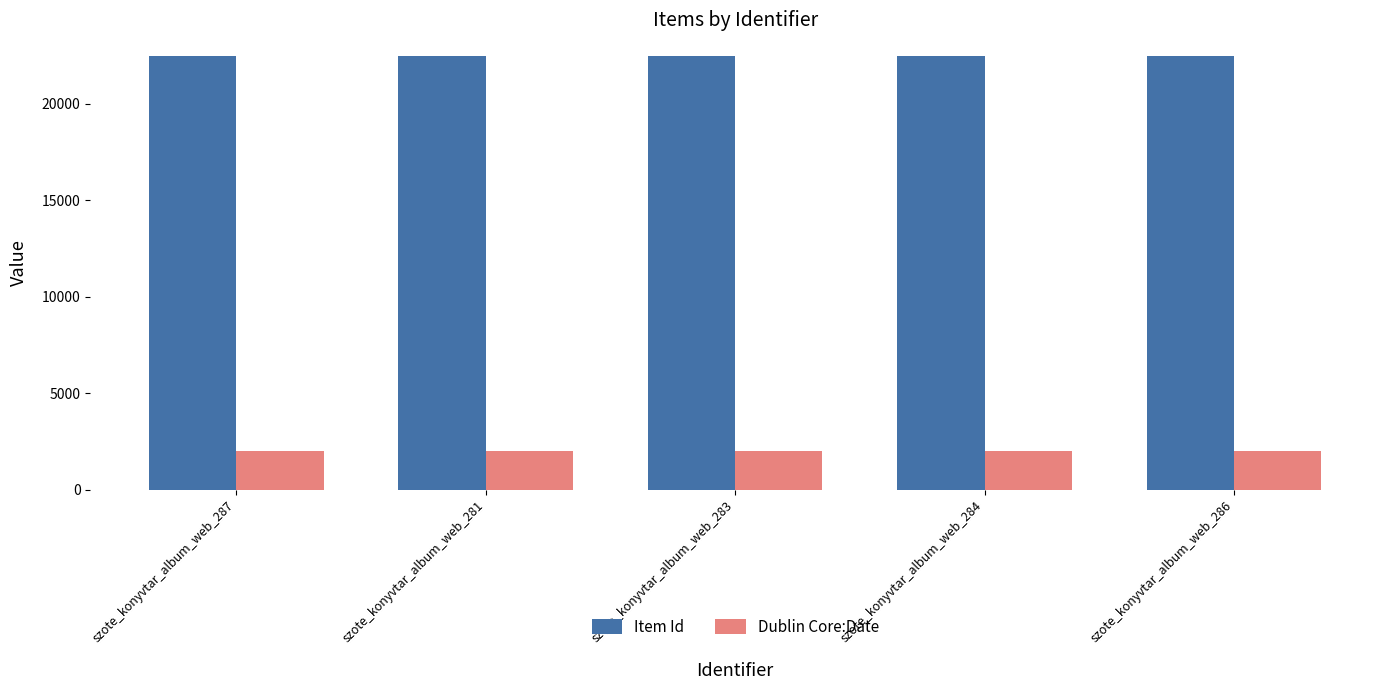

What is the minimum value for Dublin Core:Date?

1994